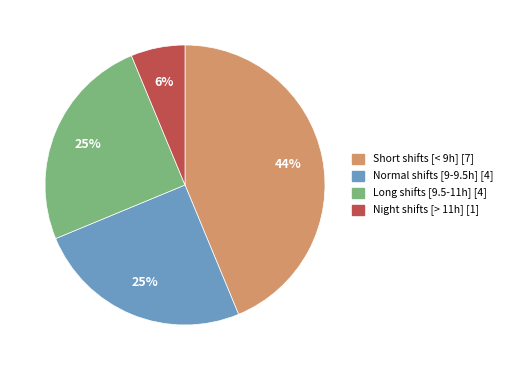

How many segments does this pie chart have?

4